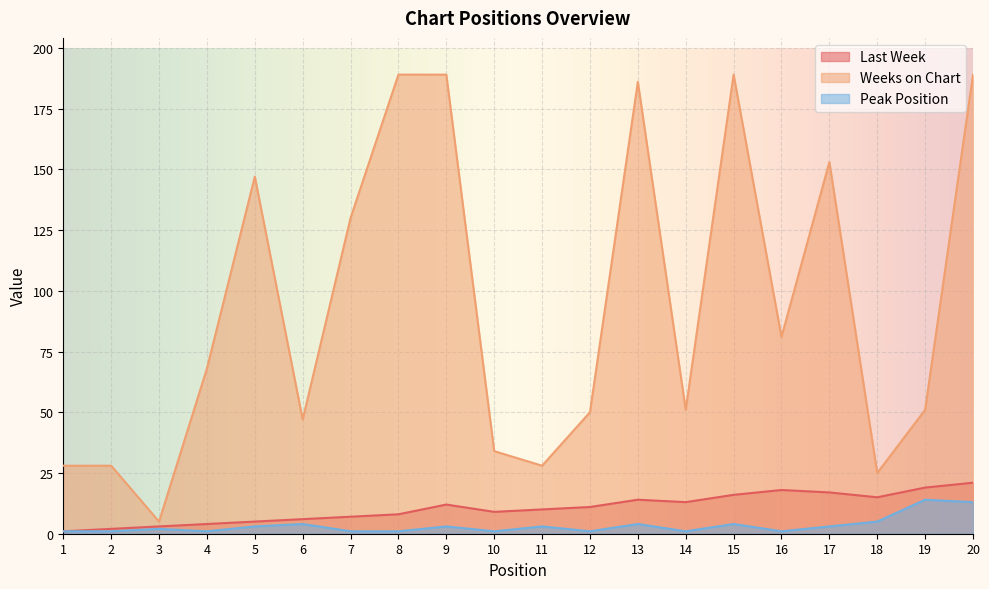

At which category is the sum across all series the highest?

20